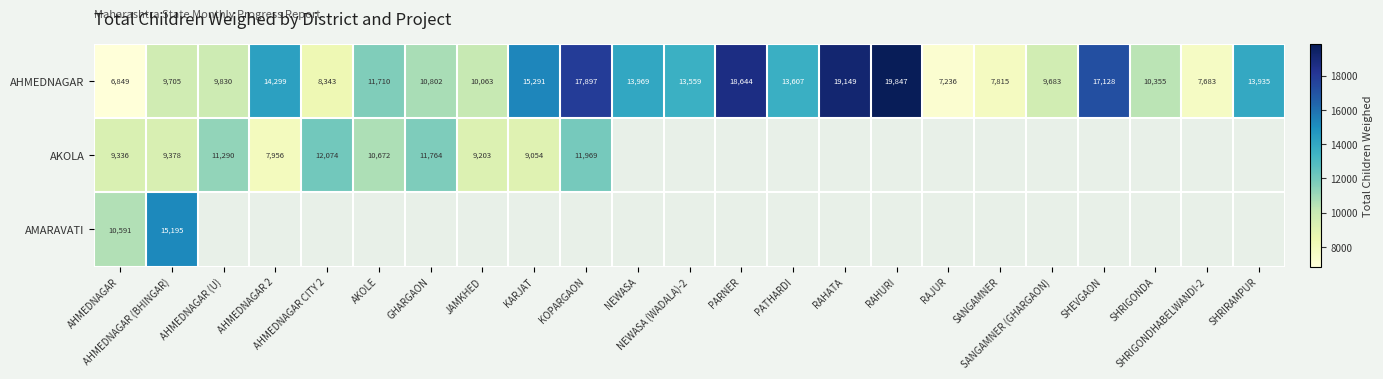

At AHMEDNAGAR (U), list the series in order from smallest to largest.

AHMEDNAGAR, AKOLA, AMARAVATI